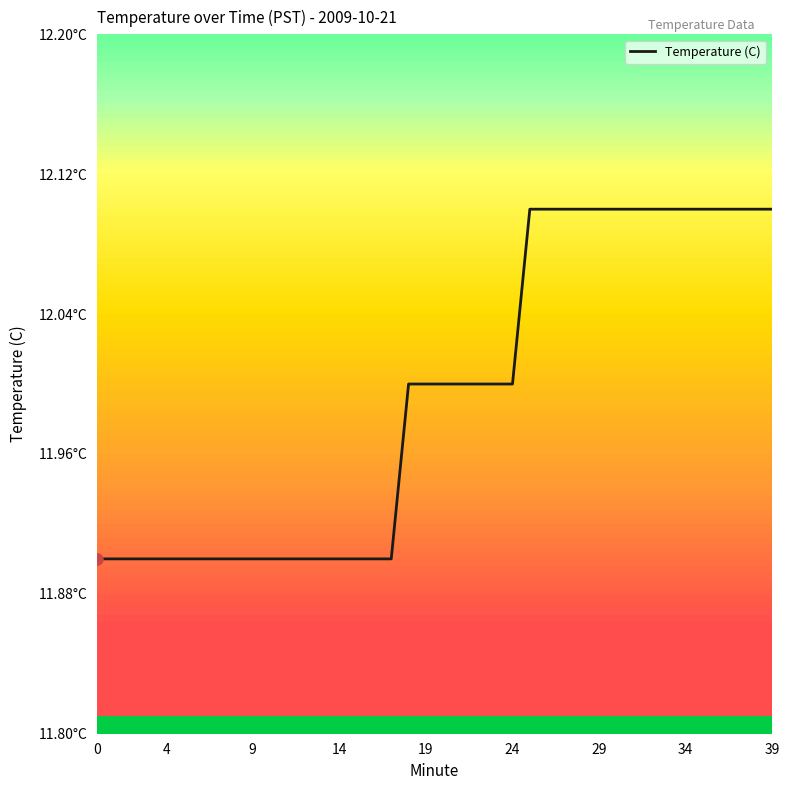

Does the chart display data point markers on the line(s)?

No